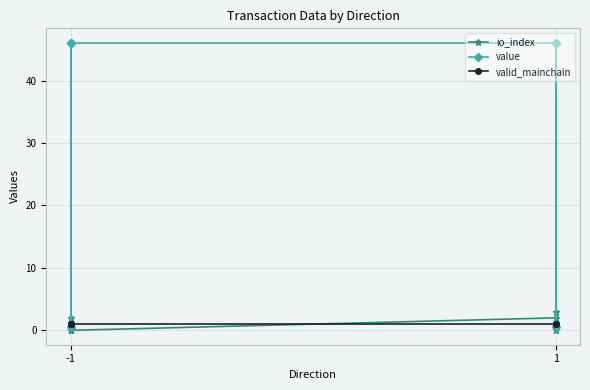

At how many categories does at least one series exceed 18?

6